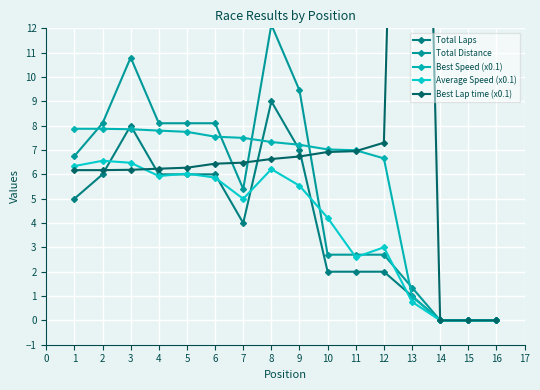

How many lines are shown in the chart?

5